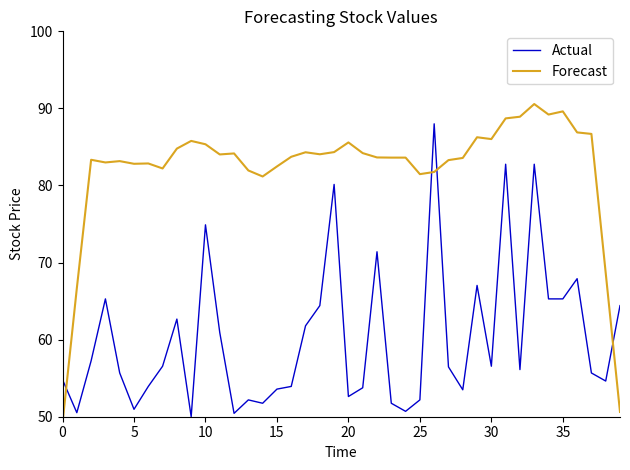

Where is Actual nearest to the value 69?

36